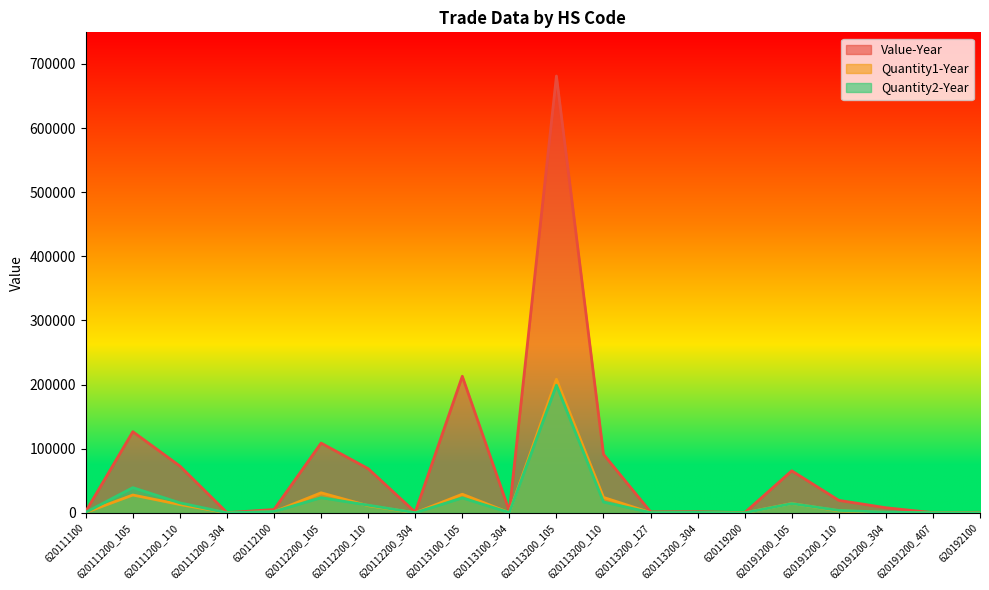

The Value-Year series shows 86 at 620119200. True or false?

False